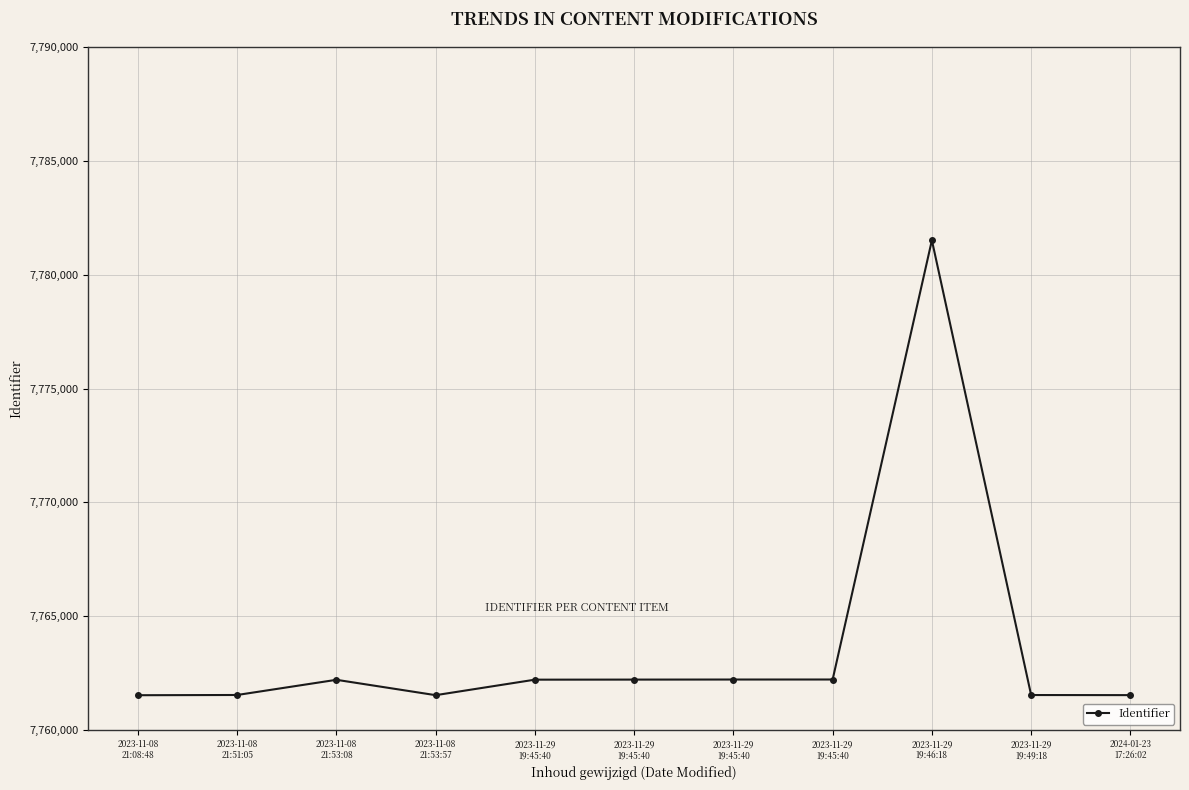

Reading right to left, list all the values displayed in this chart.

2024-01-23
17:26:02=7761536	2023-11-29
19:49:18=7761540	2023-11-29
19:46:18=7781511	2023-11-29
19:45:40=7762222	2023-11-29
19:45:40=7762221	2023-11-29
19:45:40=7762218	2023-11-29
19:45:40=7762215	2023-11-08
21:53:57=7761534	2023-11-08
21:53:08=7762209	2023-11-08
21:51:05=7761542	2023-11-08
21:08:48=7761532